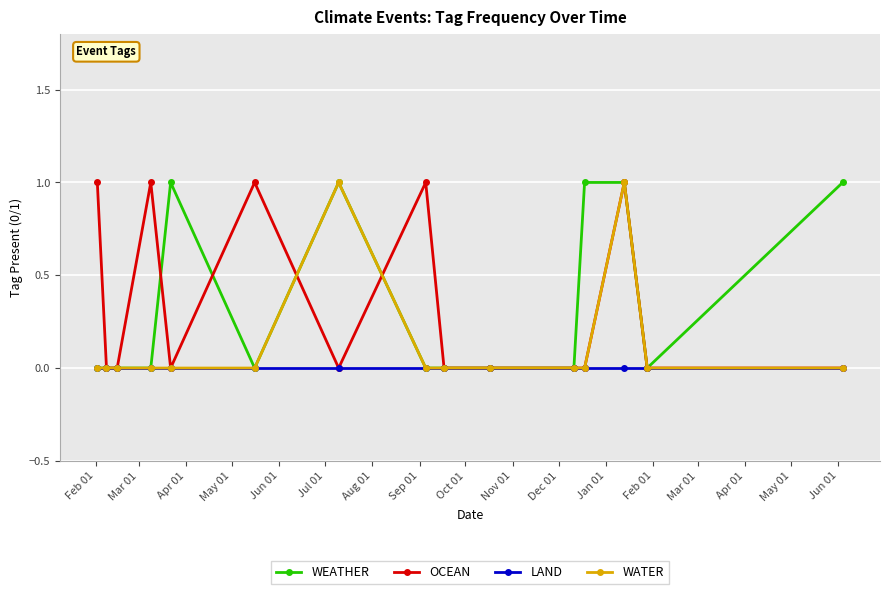

Count the WEATHER values in the range 0 to 1.

15